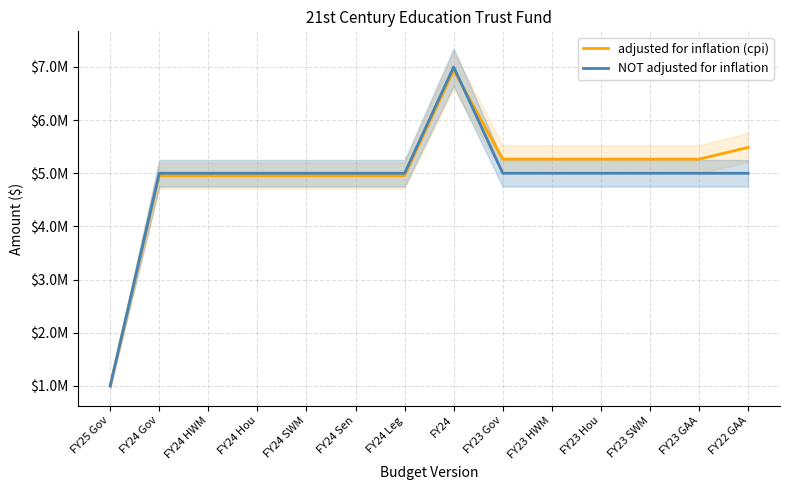

What is the highest value of the adjusted for inflation (cpi) series?

6938660